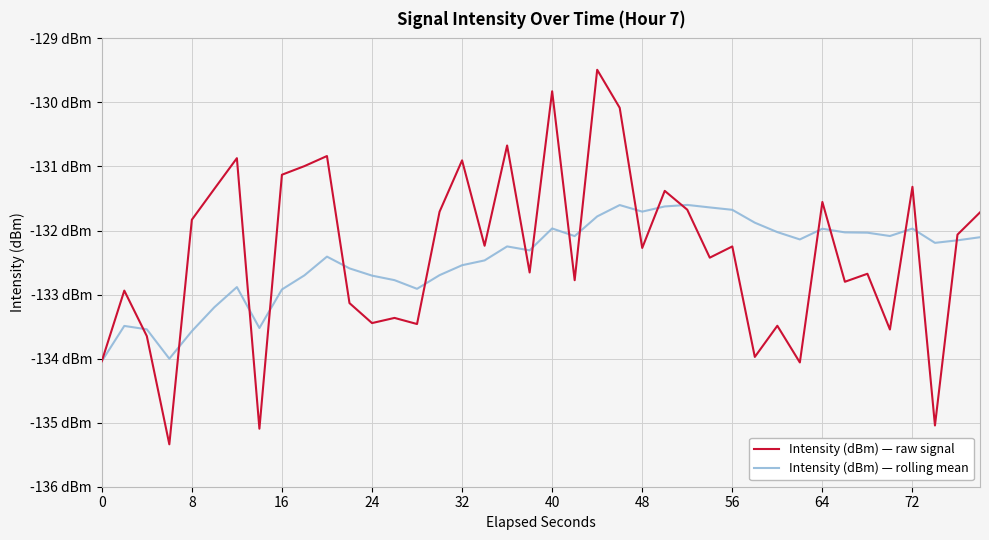

What are all the series names shown in the legend?

Intensity (dBm) — raw signal, Intensity (dBm) — rolling mean